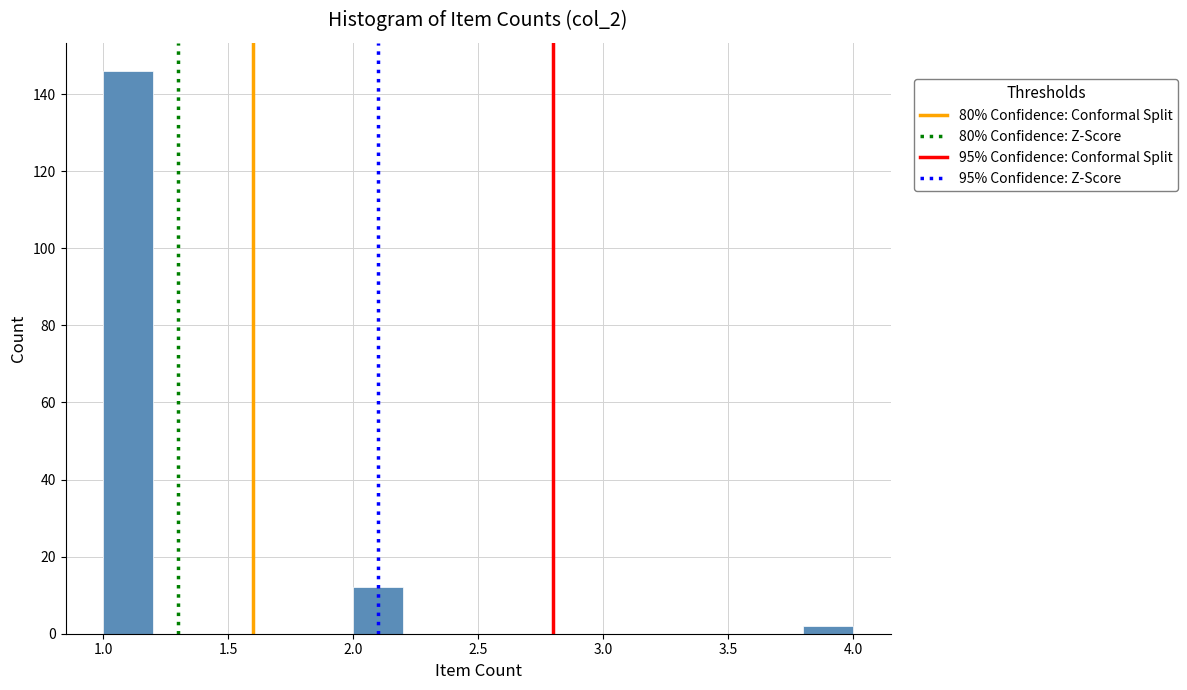

Which range on the x-axis has the tallest bar?

1.0 to 1.2